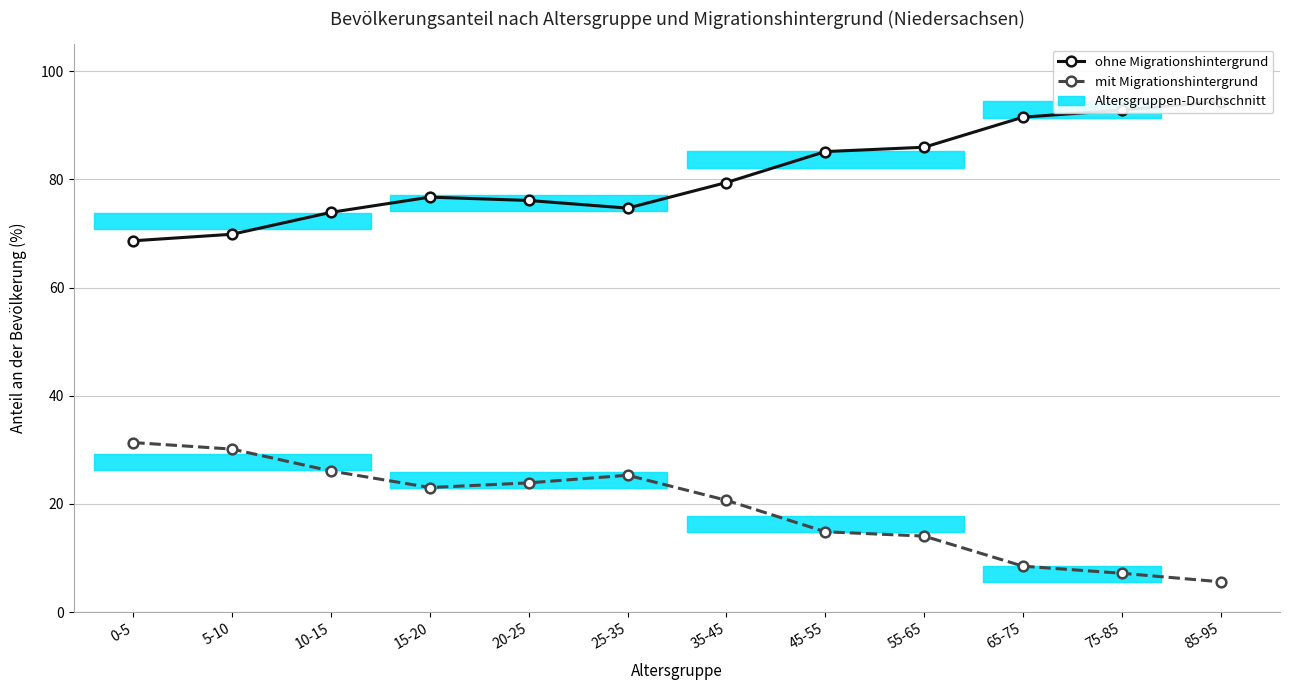

What is the label of the 2nd point from the right?

75-85